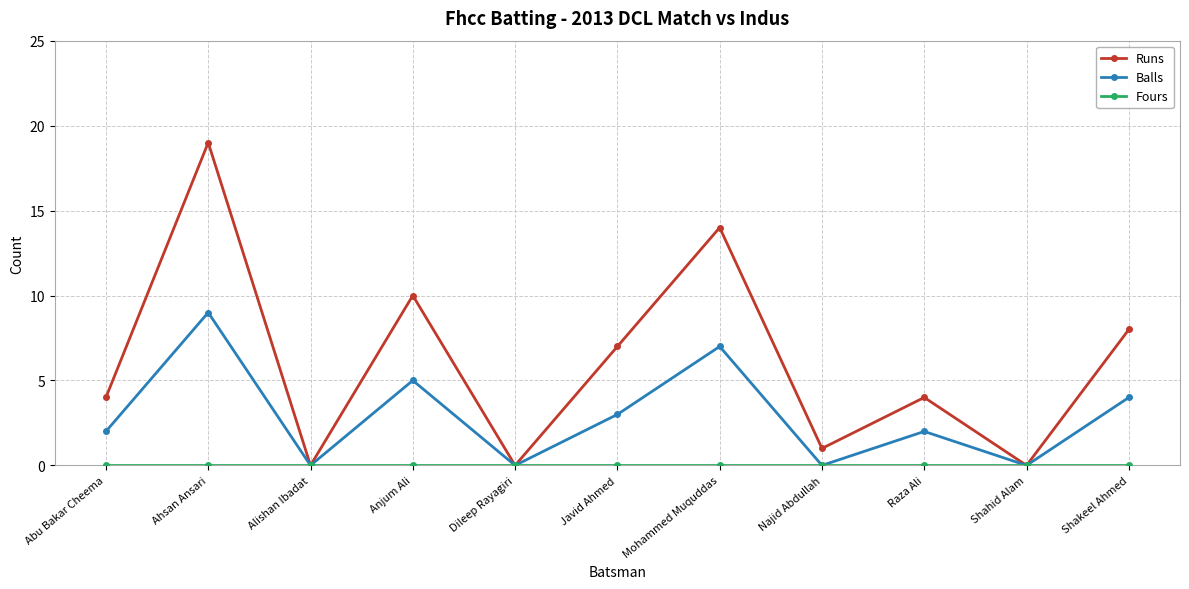

At which category is the sum across all series the highest?

Ahsan Ansari